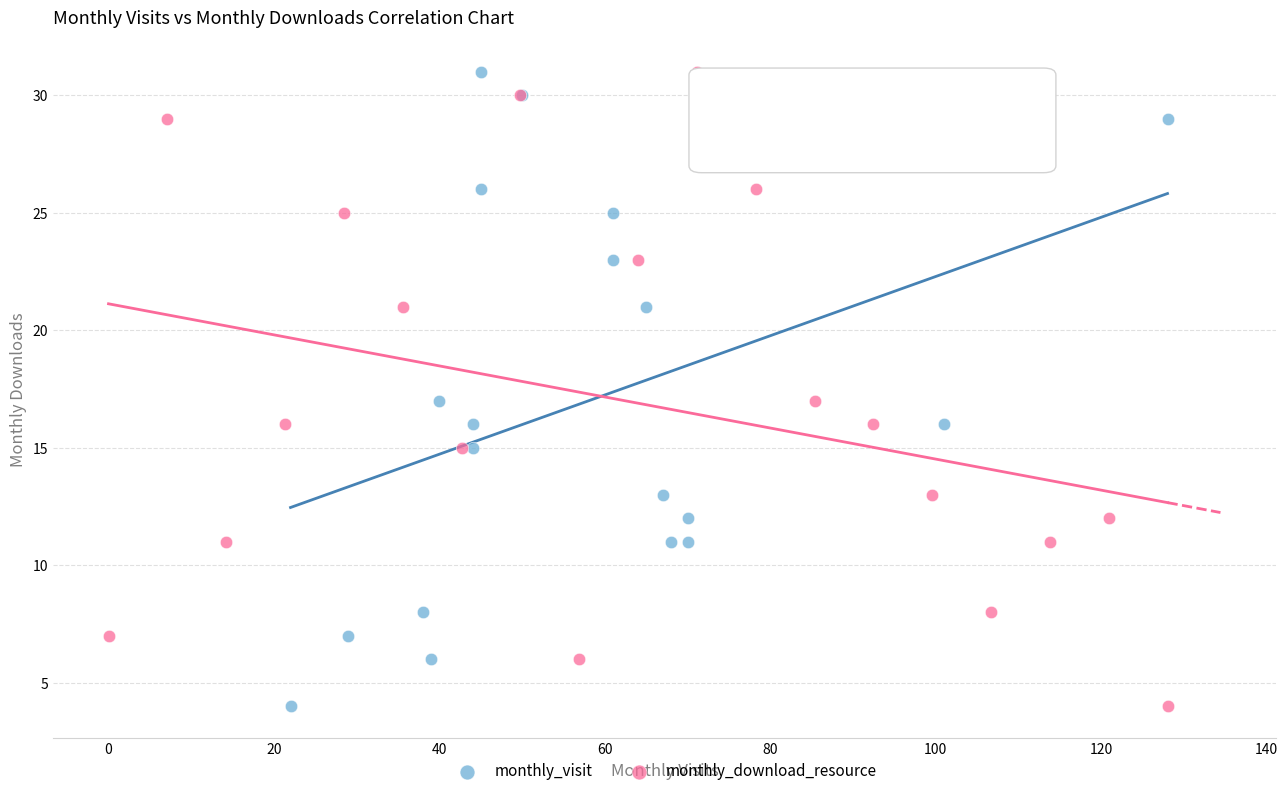

What are all the series names shown in the legend?

monthly_visit, monthly_download_resource